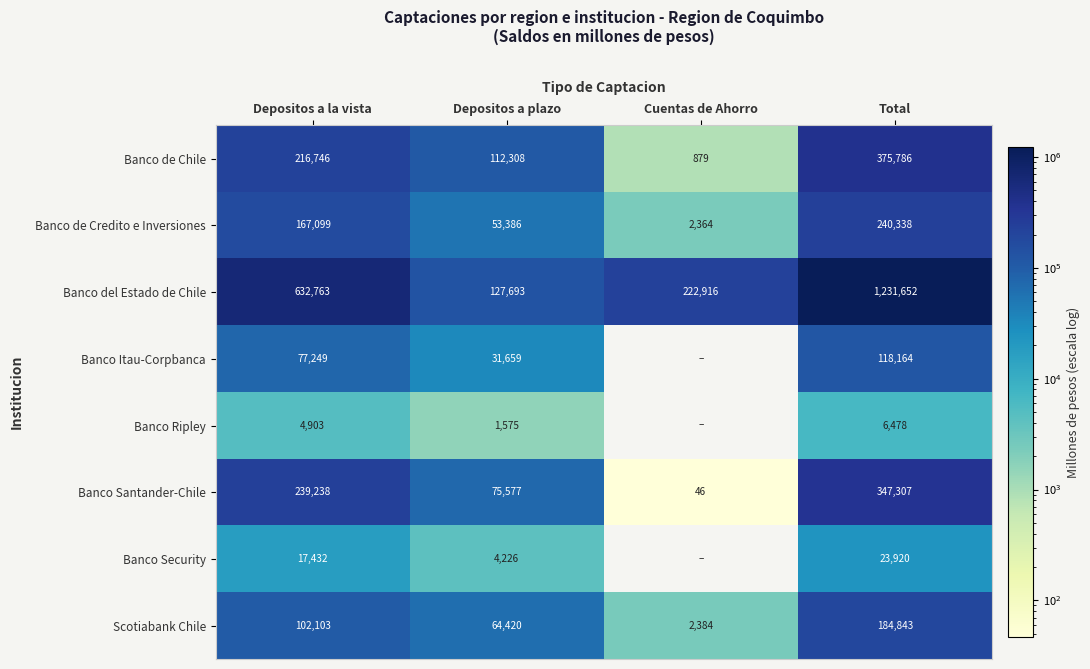

What is the maximum value shown in the chart?

1231651.9